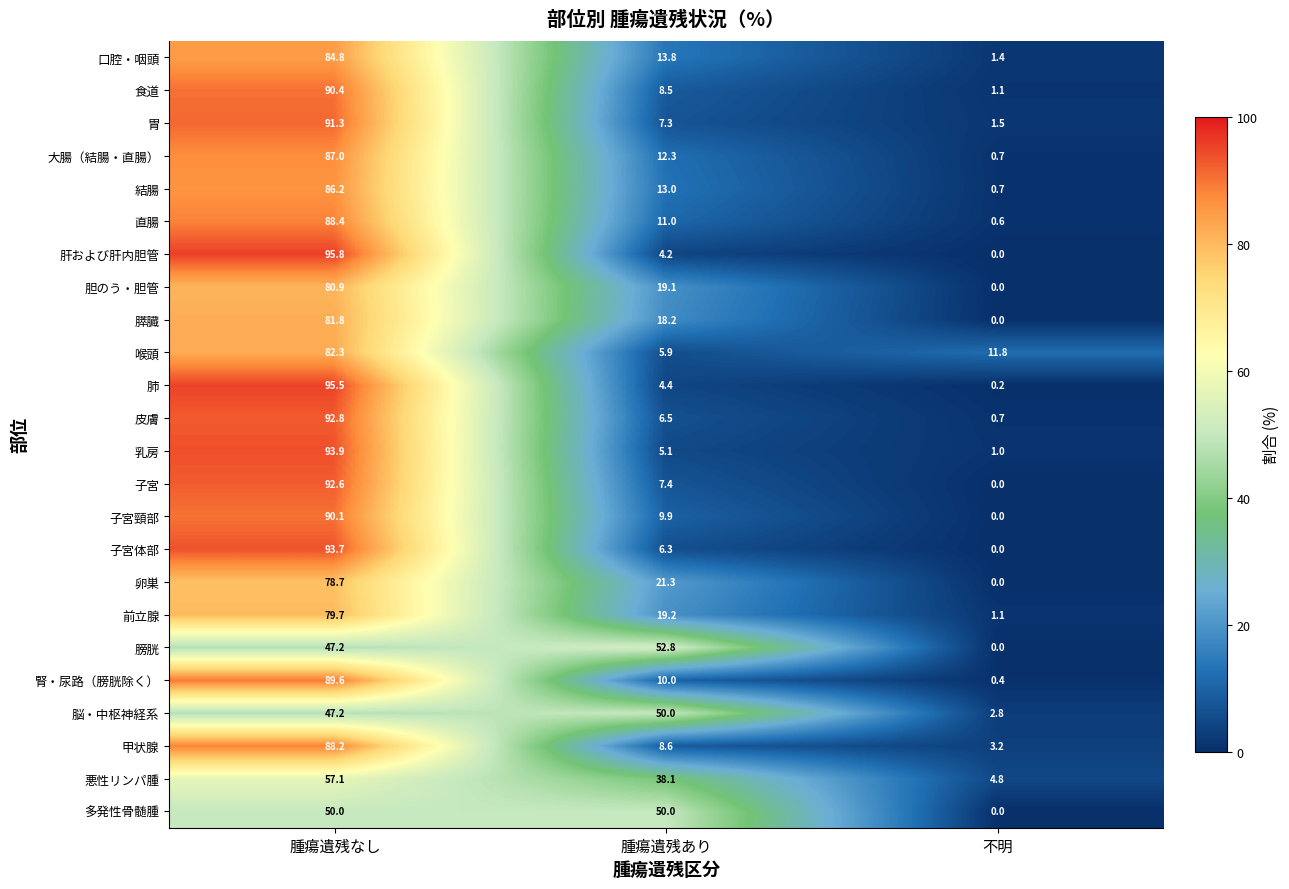

How many series are shown in this chart?

24